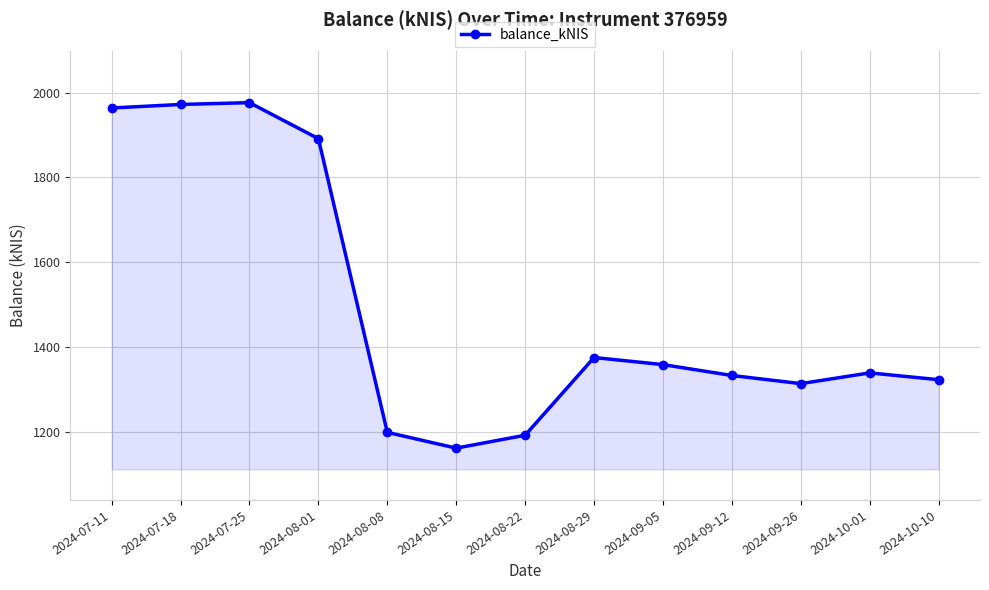

What is the ratio of the value at 2024-08-29 to the value at 2024-08-08?

1.1